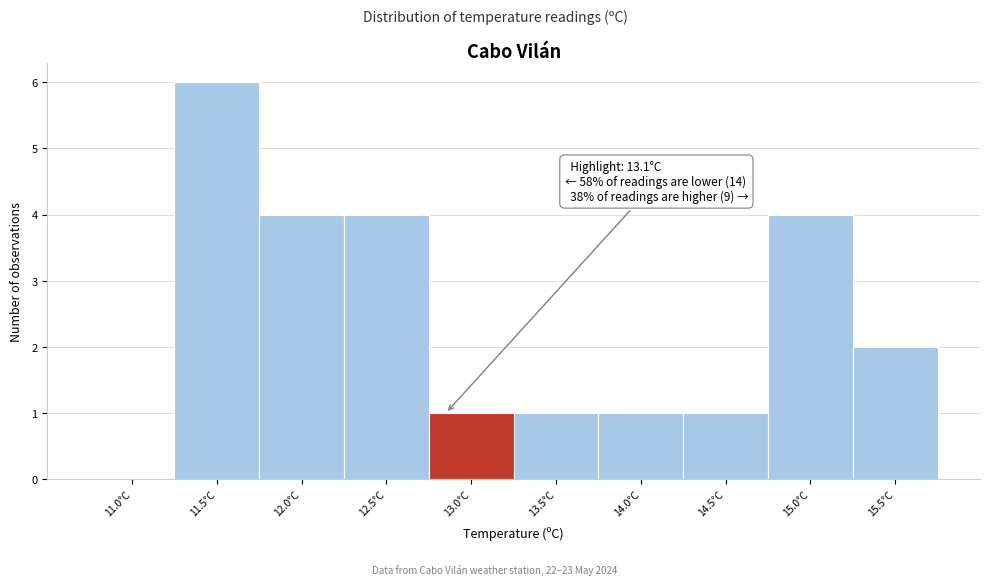

Reading right to left, what are all the values shown in this chart?

15.5°C=2	15.0°C=4	14.5°C=1	14.0°C=1	13.5°C=1	13.0°C=1	12.5°C=4	12.0°C=4	11.5°C=6	11.0°C=0